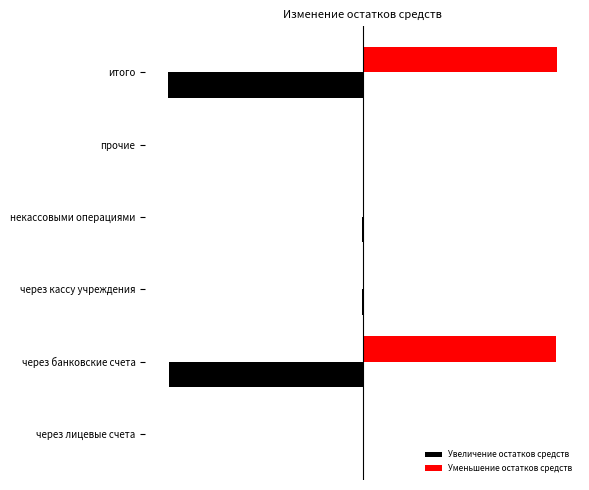

Rank the series by their maximum value, from highest to lowest.

Уменьшение остатков средств, Увеличение остатков средств